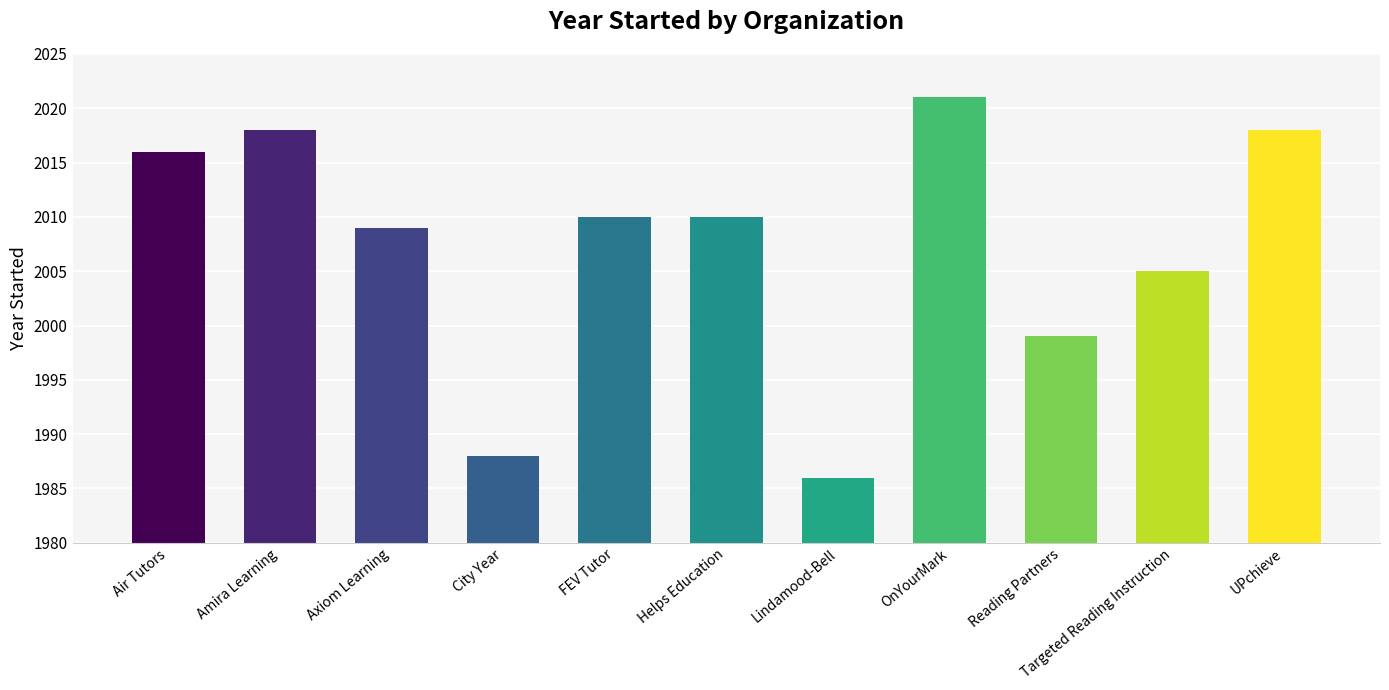

What is the difference between the second highest and second lowest values?

30